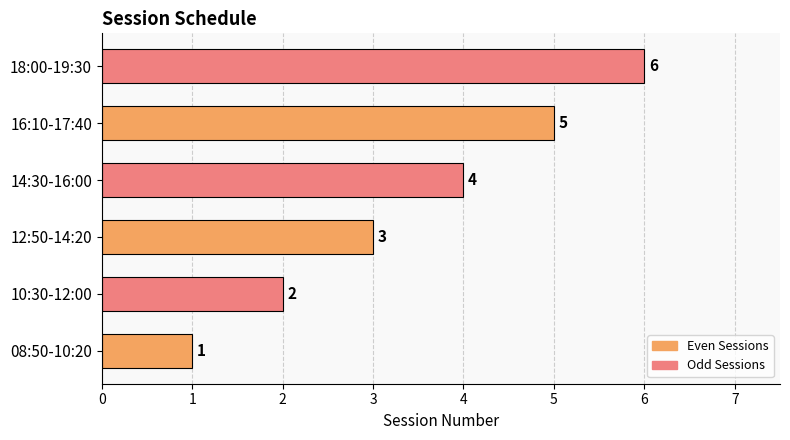

How many data points are less than 4?

3